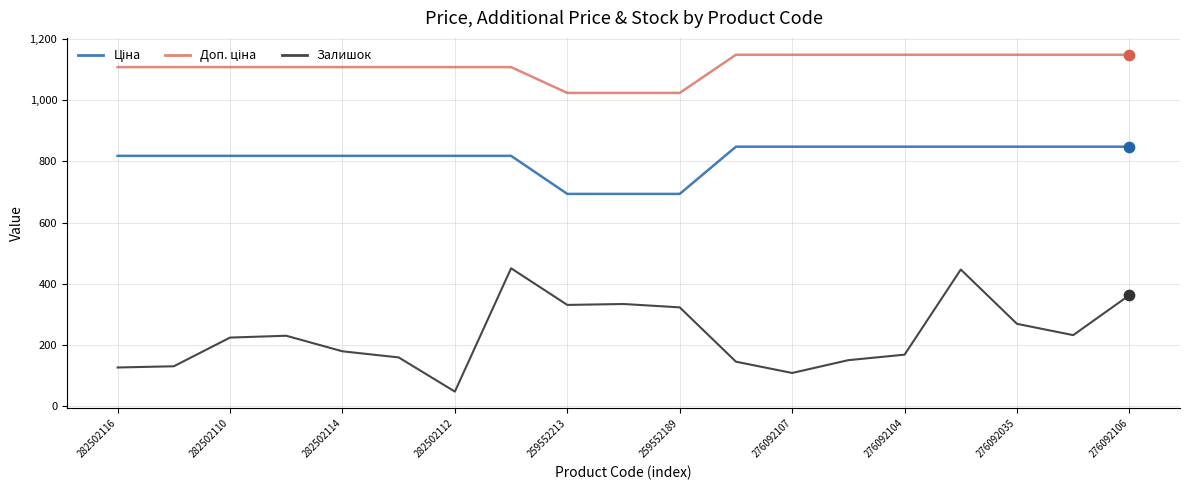

Which series has the widest spread of values?

Залишок